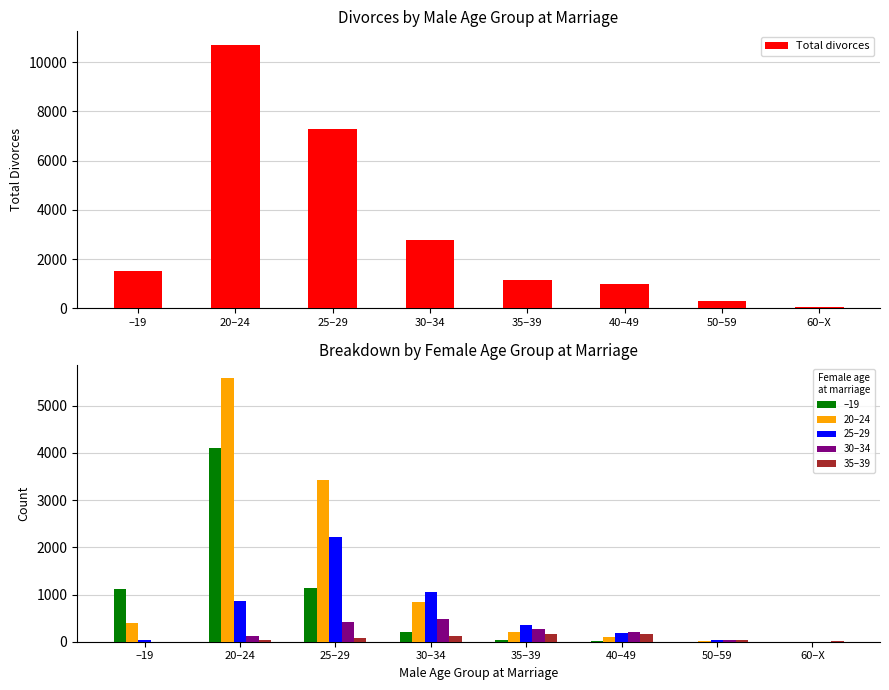

What is the value of the 25–29 bar at the 4th from the left?

1062